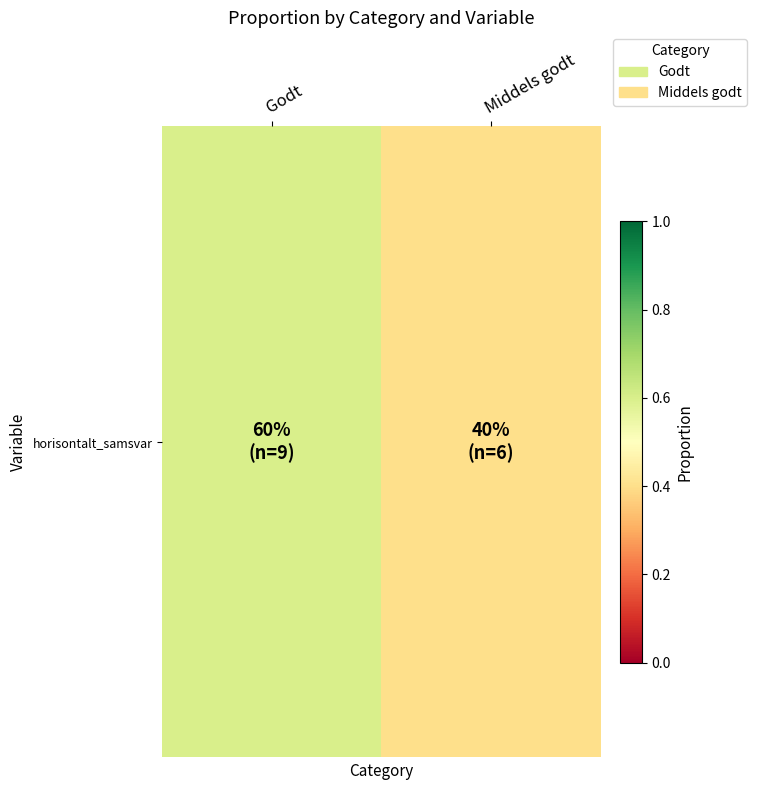

List the labels in order of value, largest first.

Godt, Middels godt